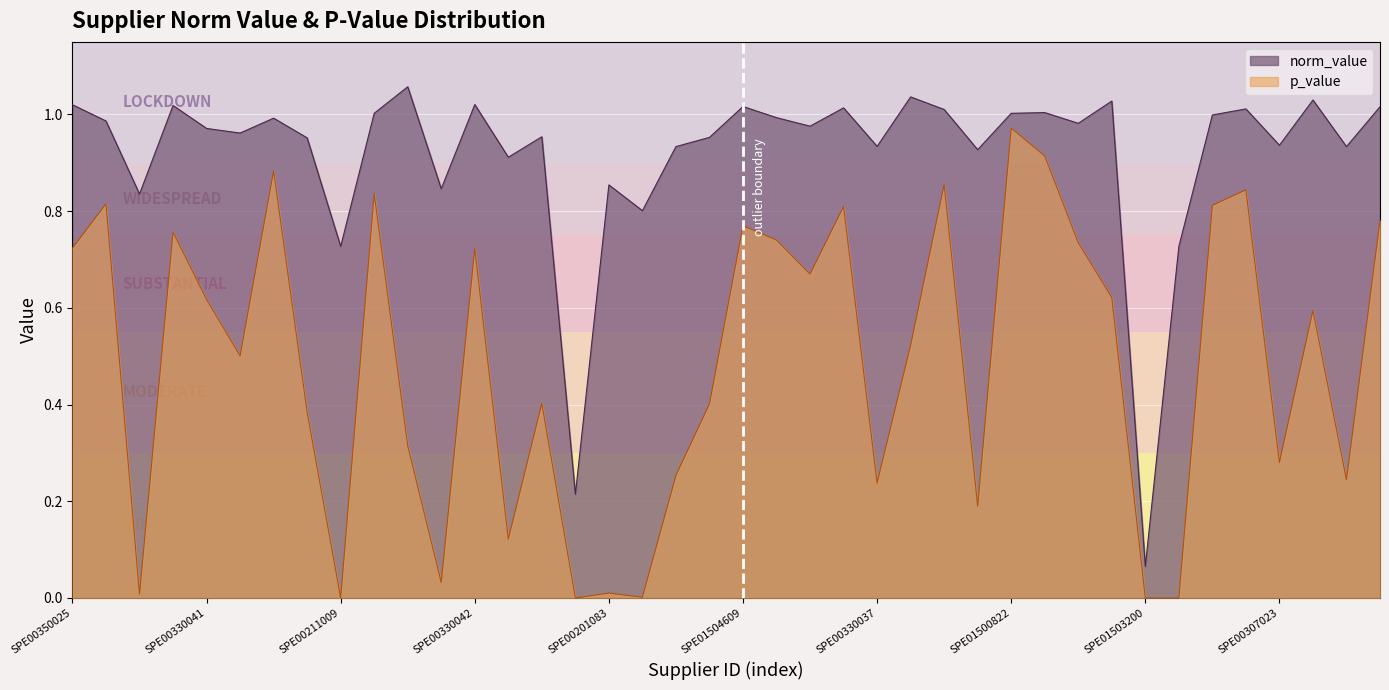

What is the minimum value for norm_value?

0.1